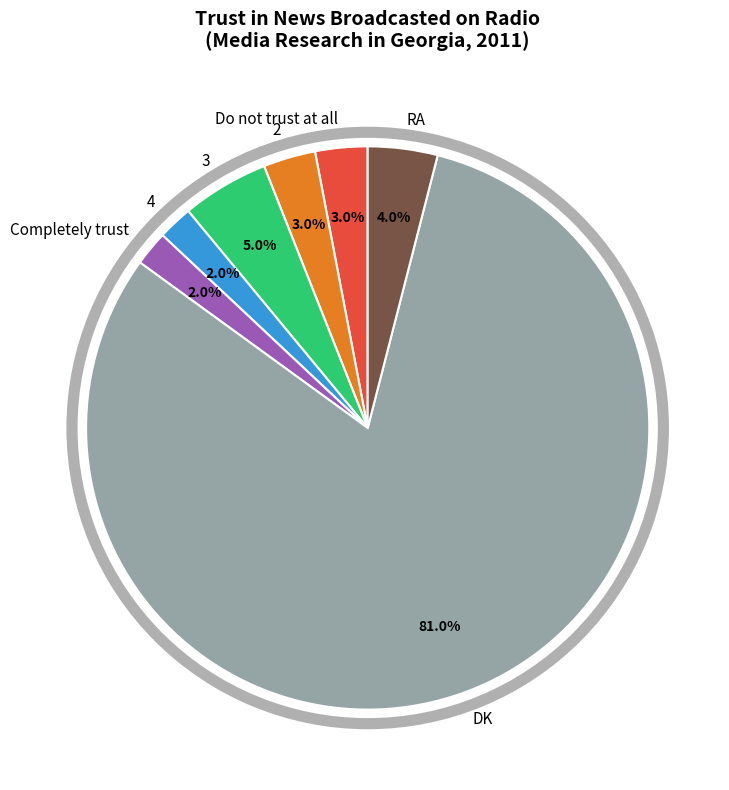

To the nearest percent, what is the difference between the largest and smallest slice percentages?

79%